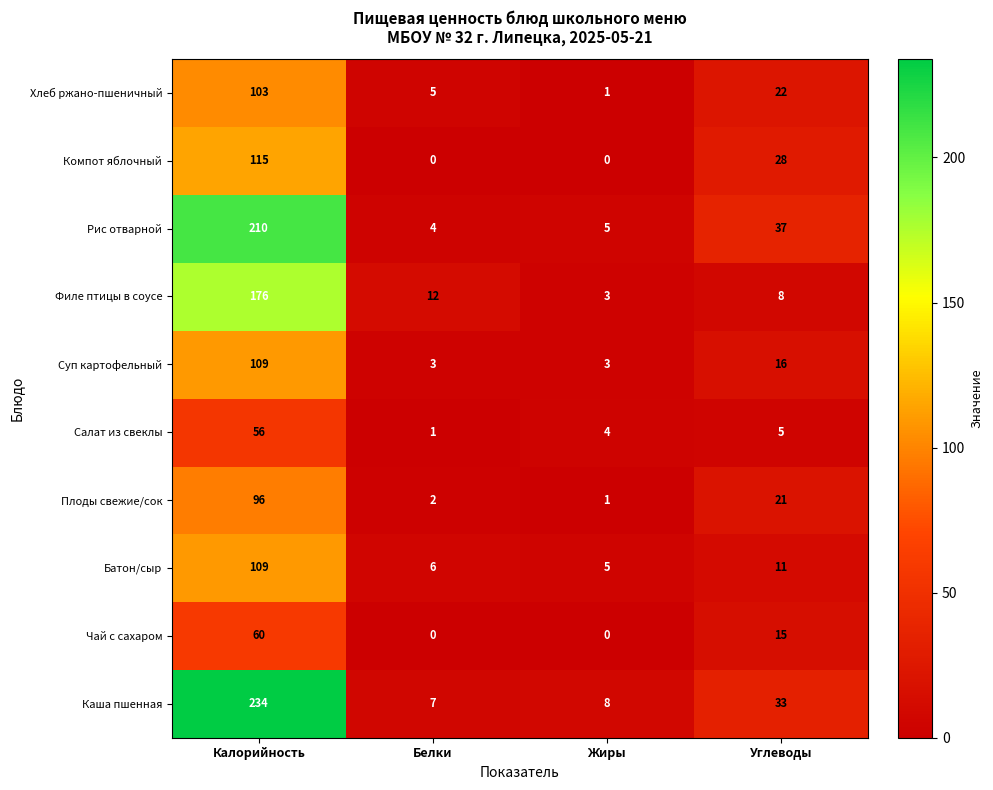

What is the sum of all Суп картофельный values?

131